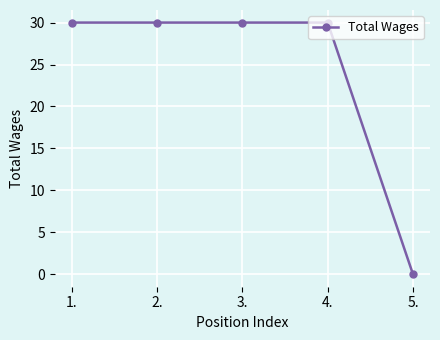

Which category has the lowest value across all series?

5.